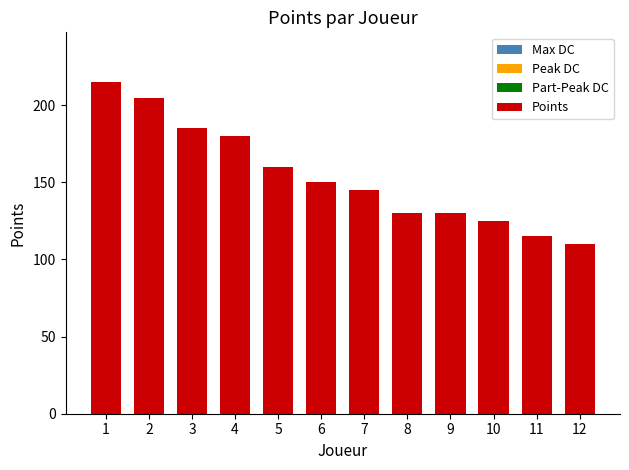

What is the value of the 10th bar from the left?

125